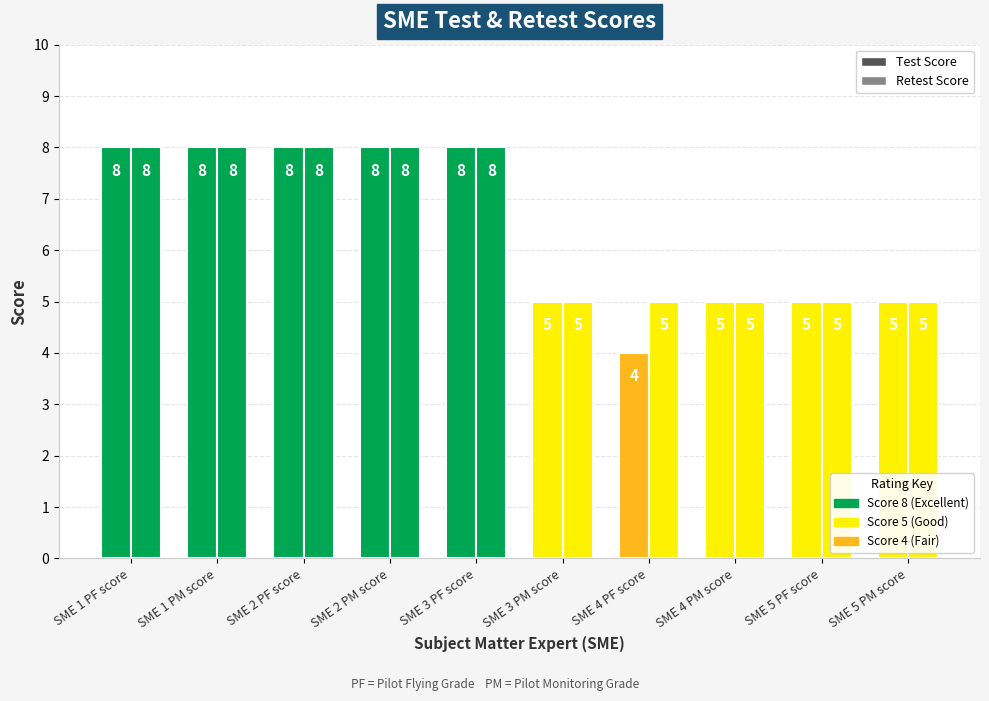

The Test Score series shows 8 at SME 3 PF score. True or false?

True